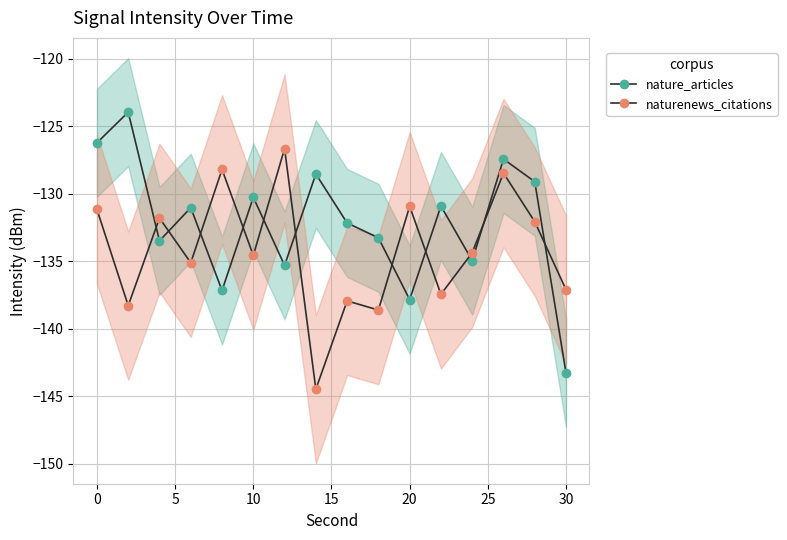

What is the difference between the highest and lowest values at 25?

8.7